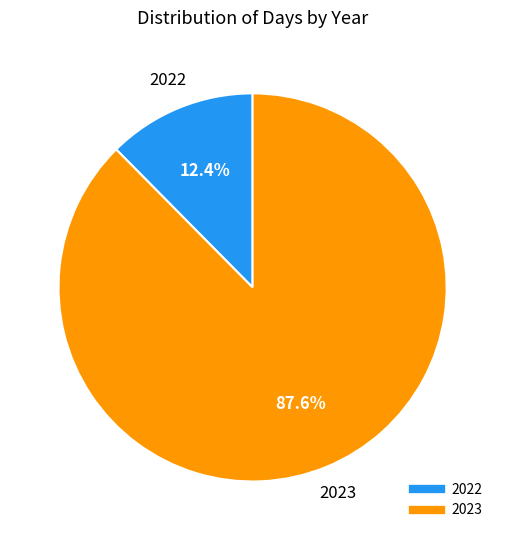

Is the sum of 2022 and 2023 greater than half?

Yes